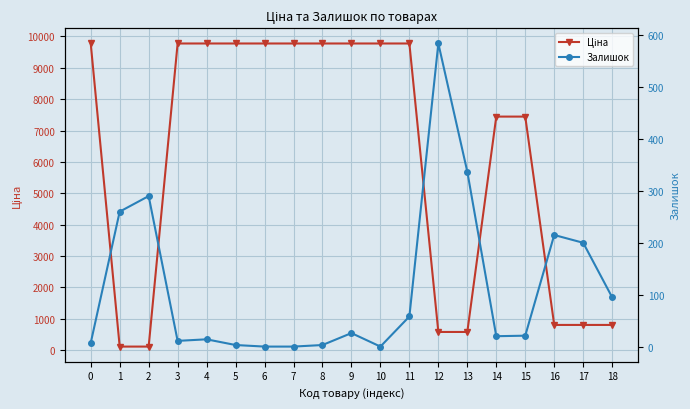

What is the difference between the second highest and minimum values in the Залишок series?

337.0